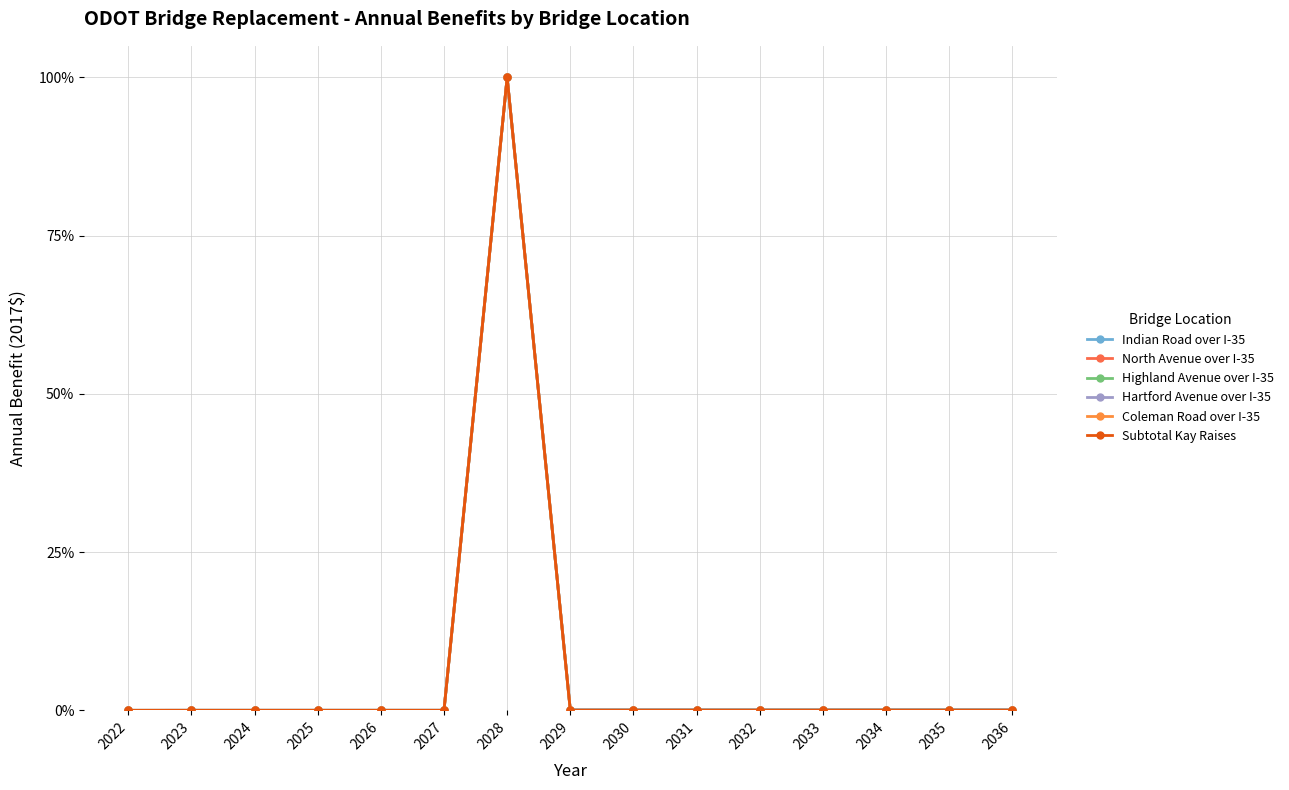

True or false: North Avenue over I-35 and Subtotal Kay Raises intersect in this chart.

False